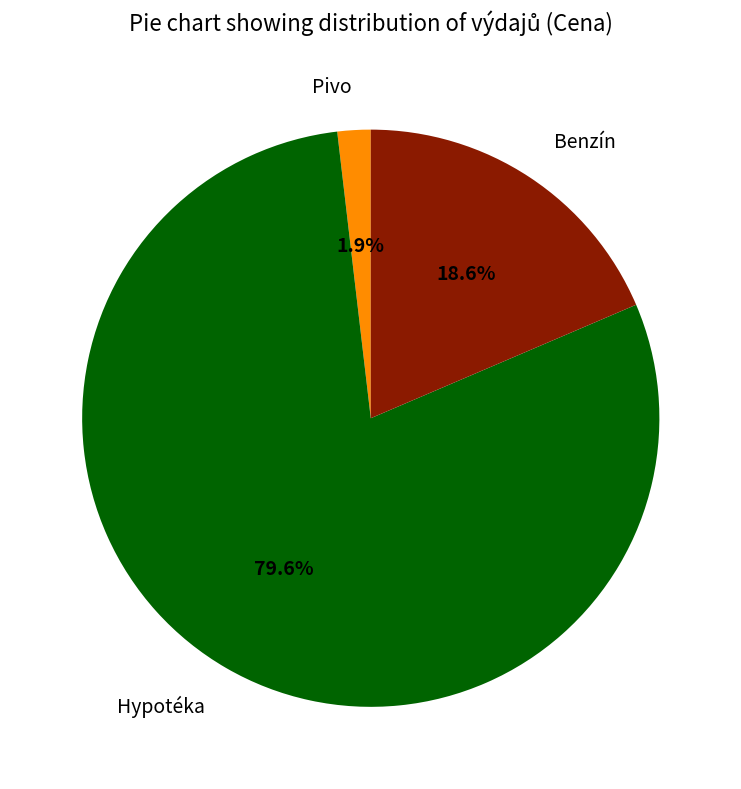

Combined, what portion of the pie is Hypotéka and Pivo?

81.4%